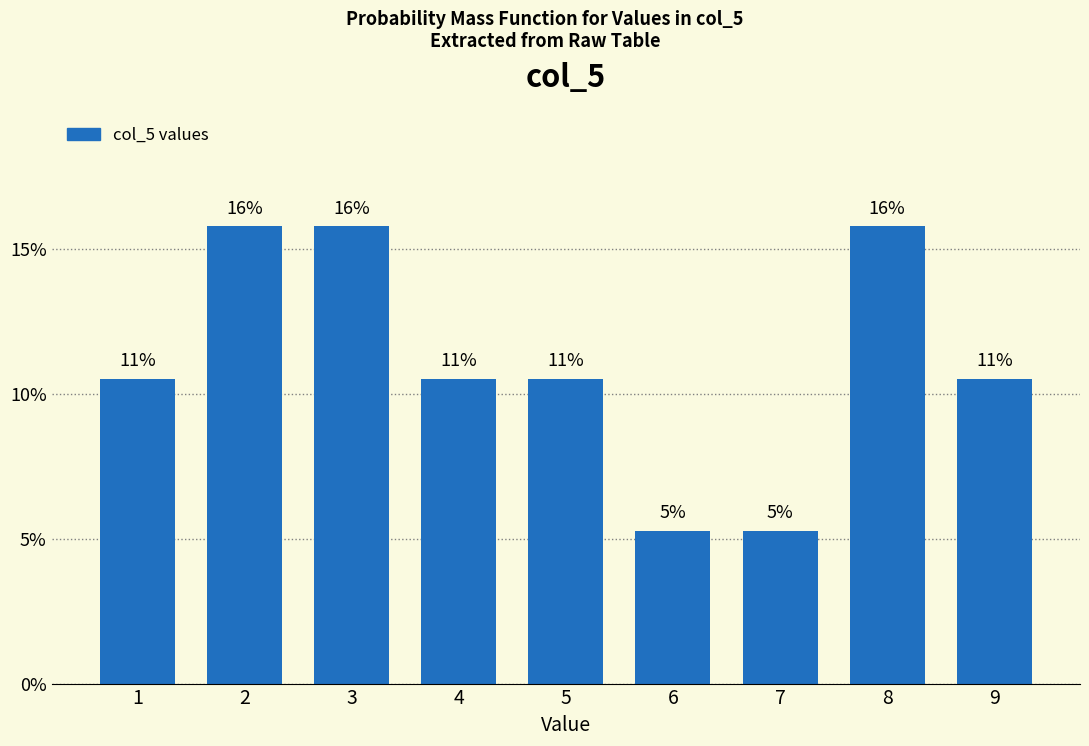

Are the bars horizontal?

No